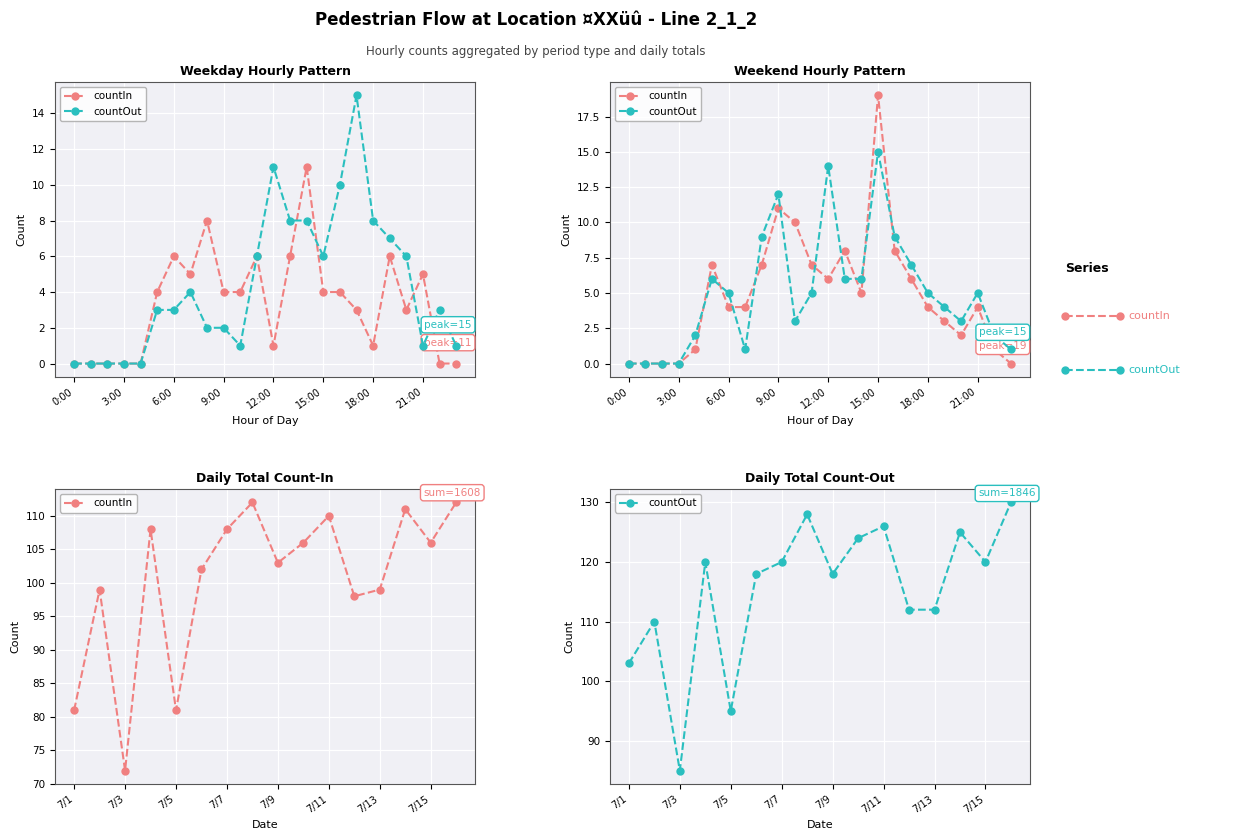

What are all the series names shown in the legend?

countIn, countOut